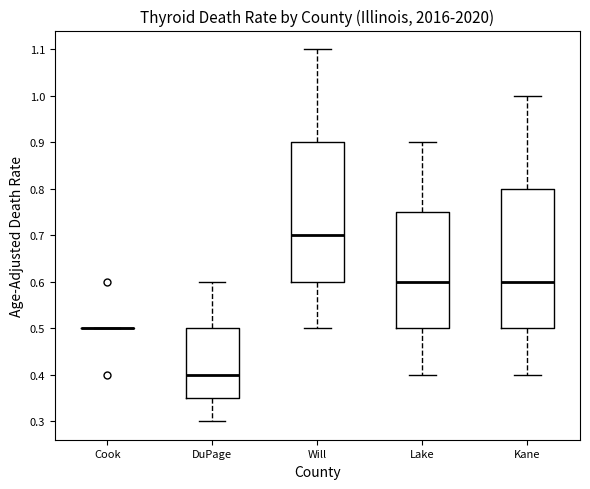

Where is the upper edge of the box for DuPage on the y-axis? The values are not printed on the chart, so give them approximately, as read against the axis.

0.50